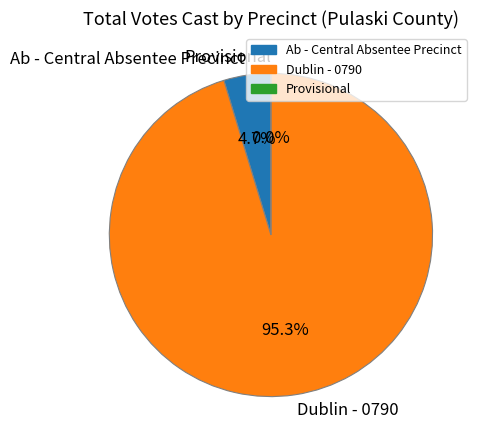

To the nearest percent, what is the average slice percentage?

33%